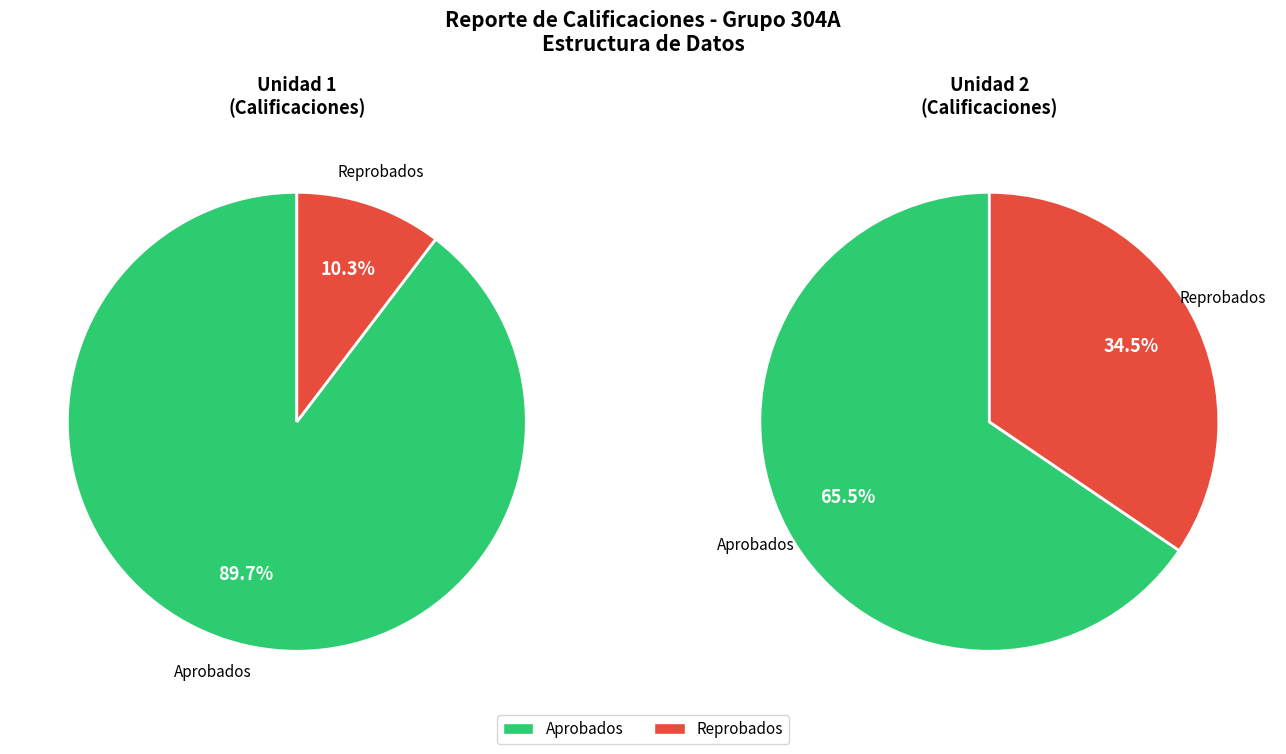

The U2 slice represents 51% of the pie. True or false?

False